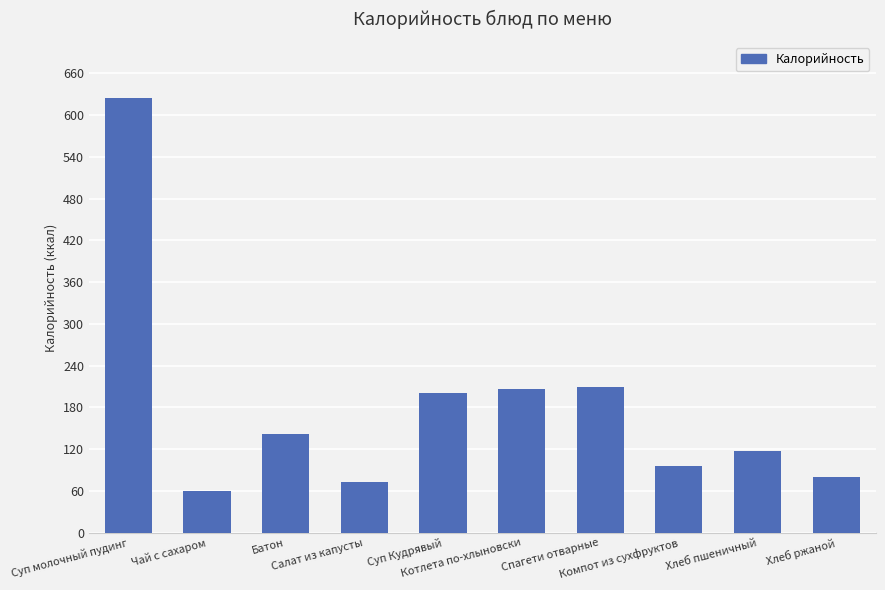

Count the number of categories in the chart.

10